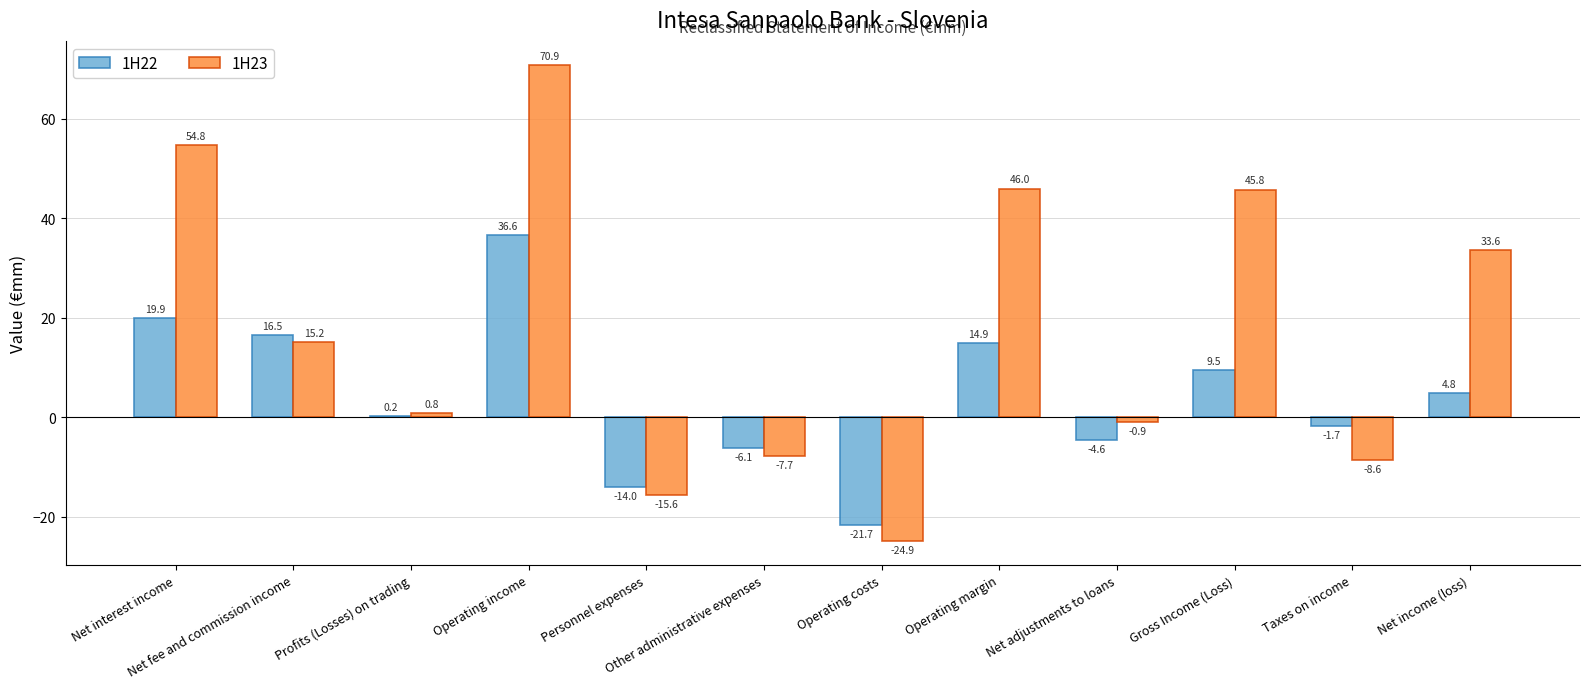

The value of 1H22 at Other administrative expenses is -1.7. True or false?

False